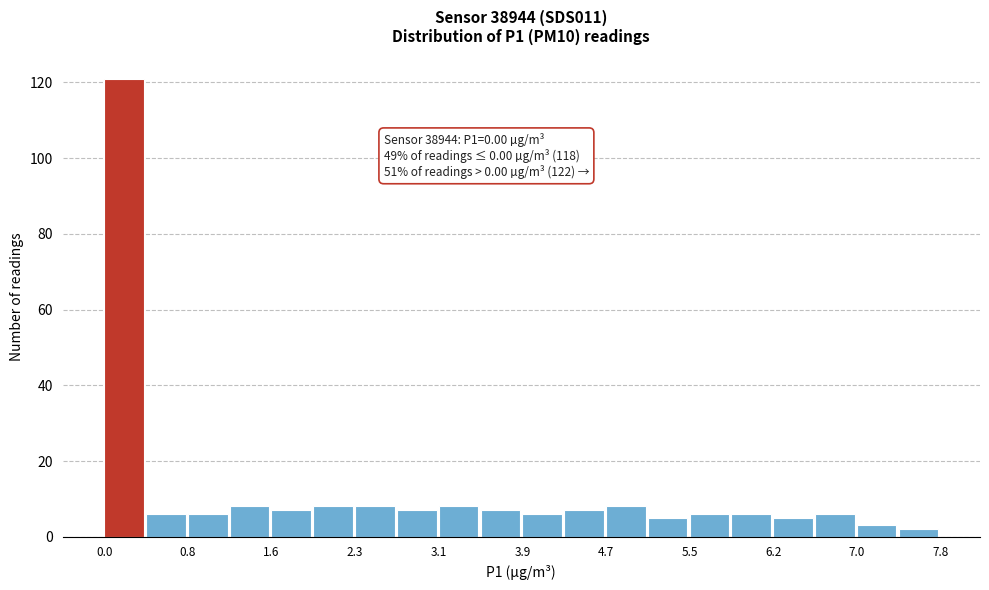

Read against the x-axis, roughly where is the centre of the tallest bar?

0.2